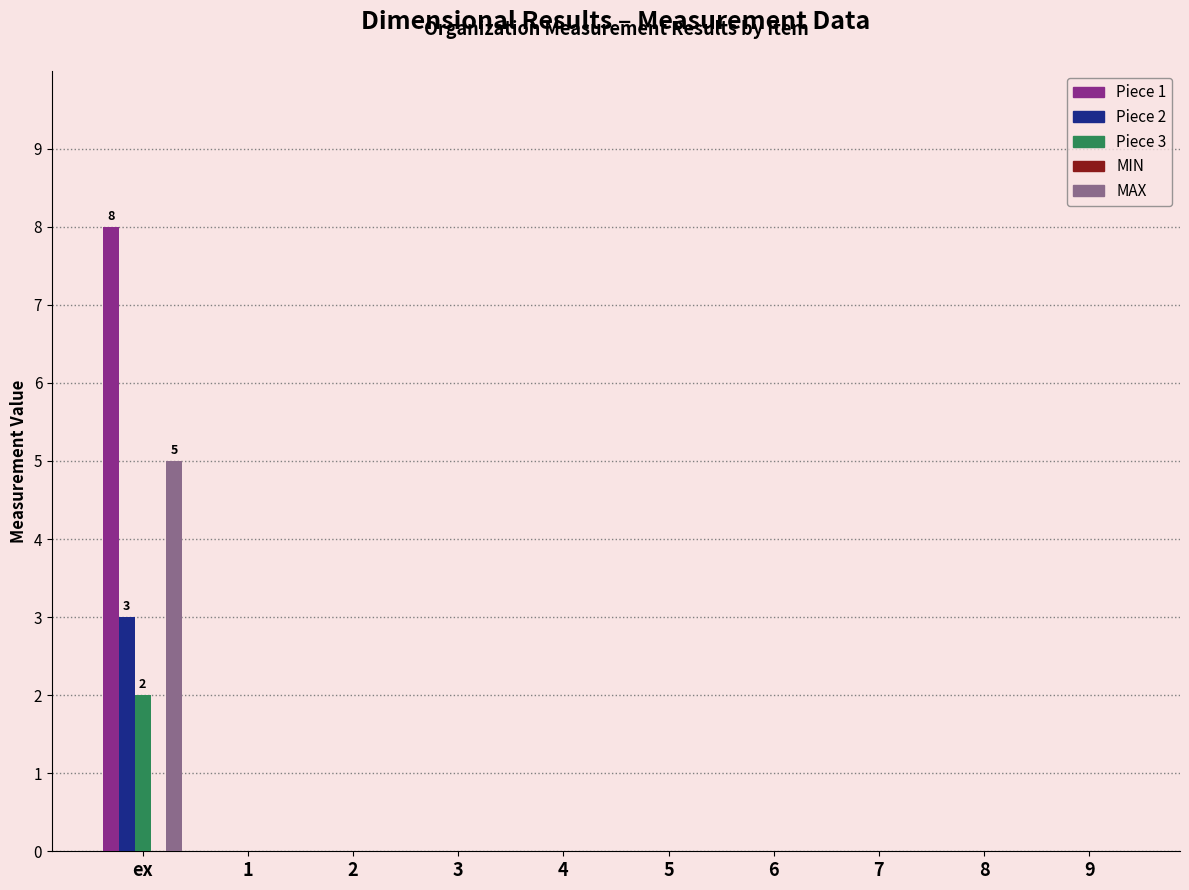

The Piece 1 series shows -4 at 4. True or false?

False